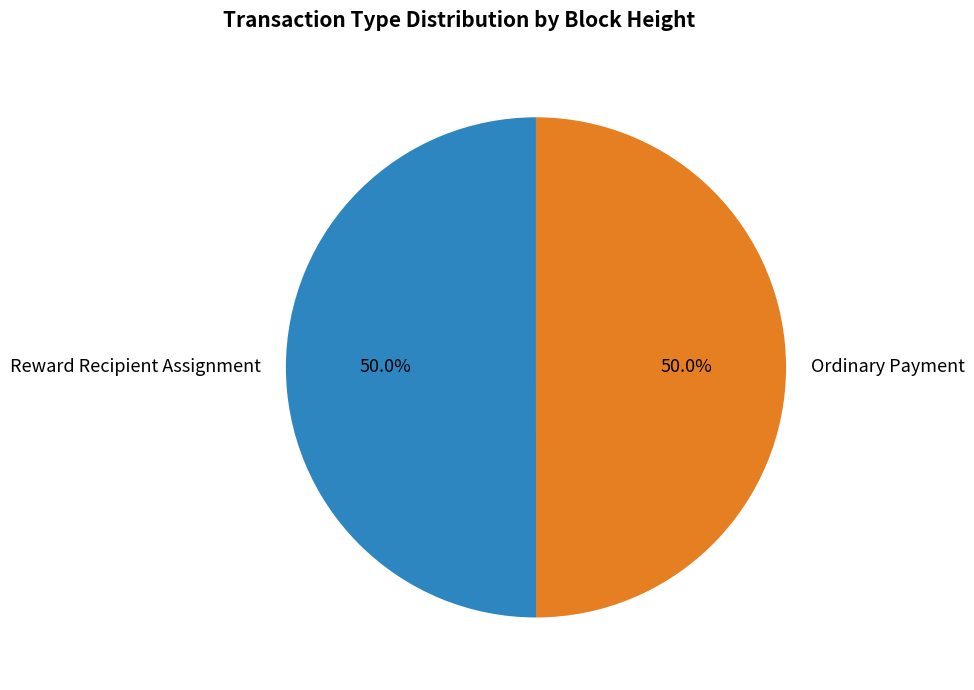

How many slices are in this pie chart?

2